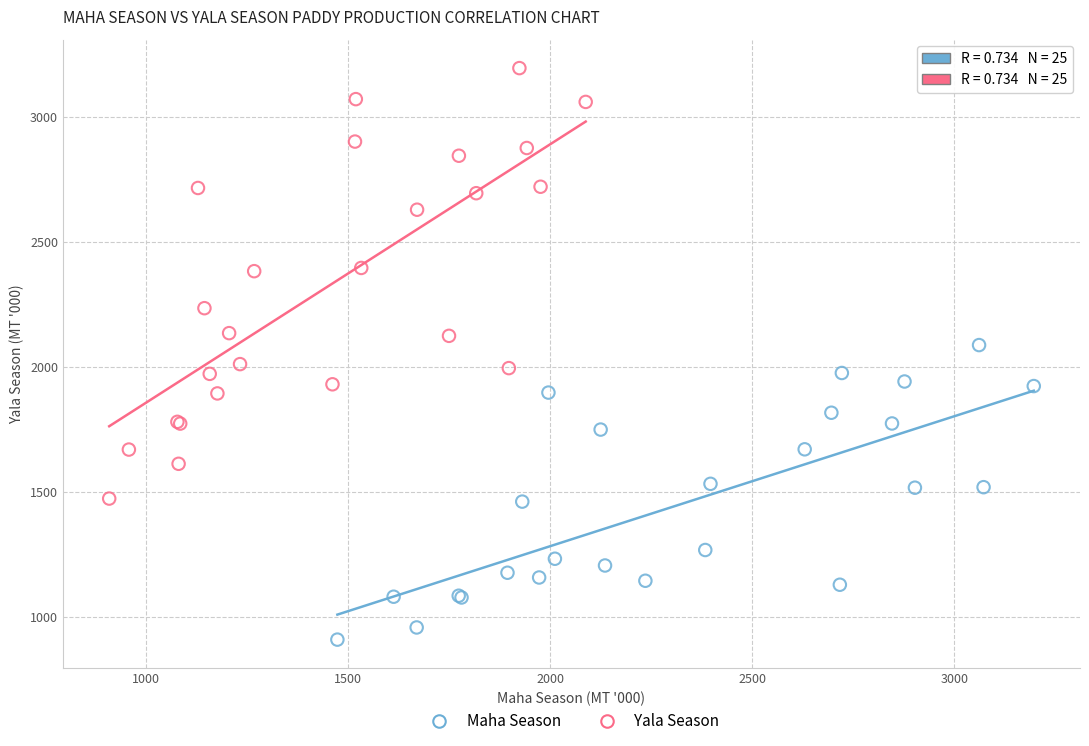

Which series reaches the maximum Y coordinate?

Yala Season